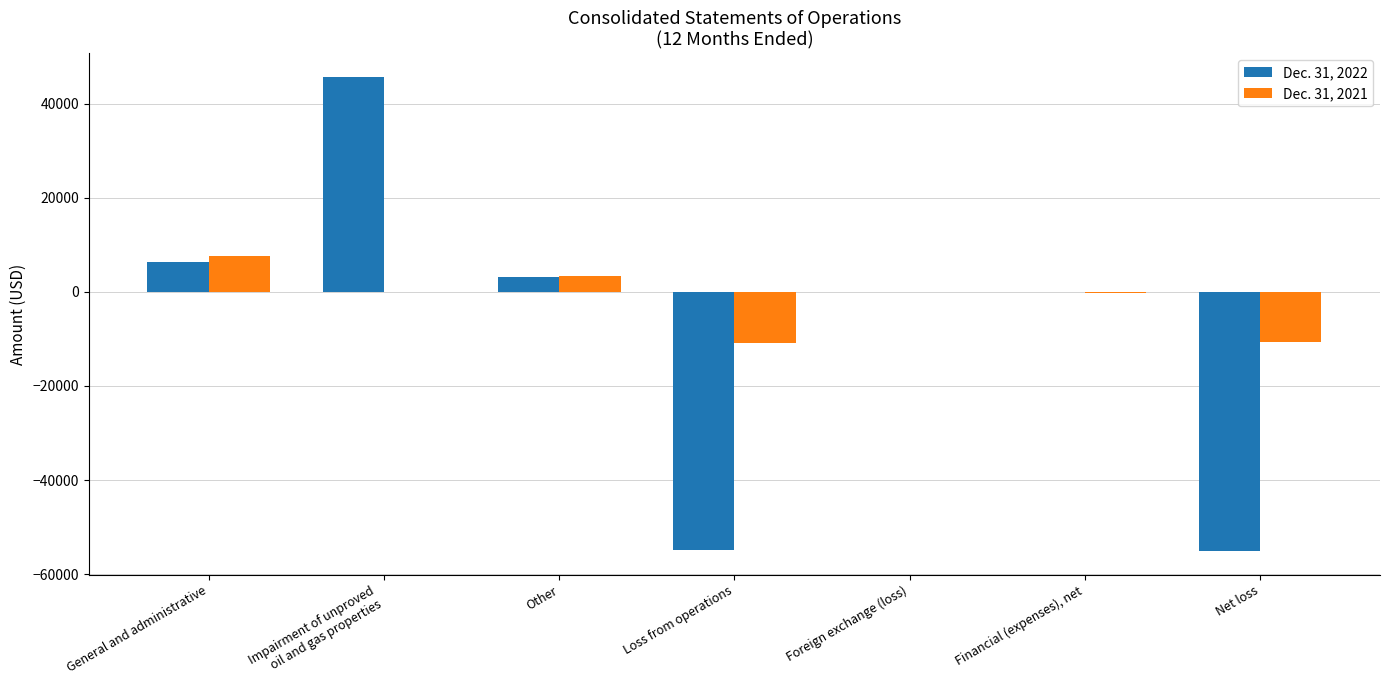

What is the sum of the Dec. 31, 2021 values at Net loss and Foreign exchange (loss)?

-10752